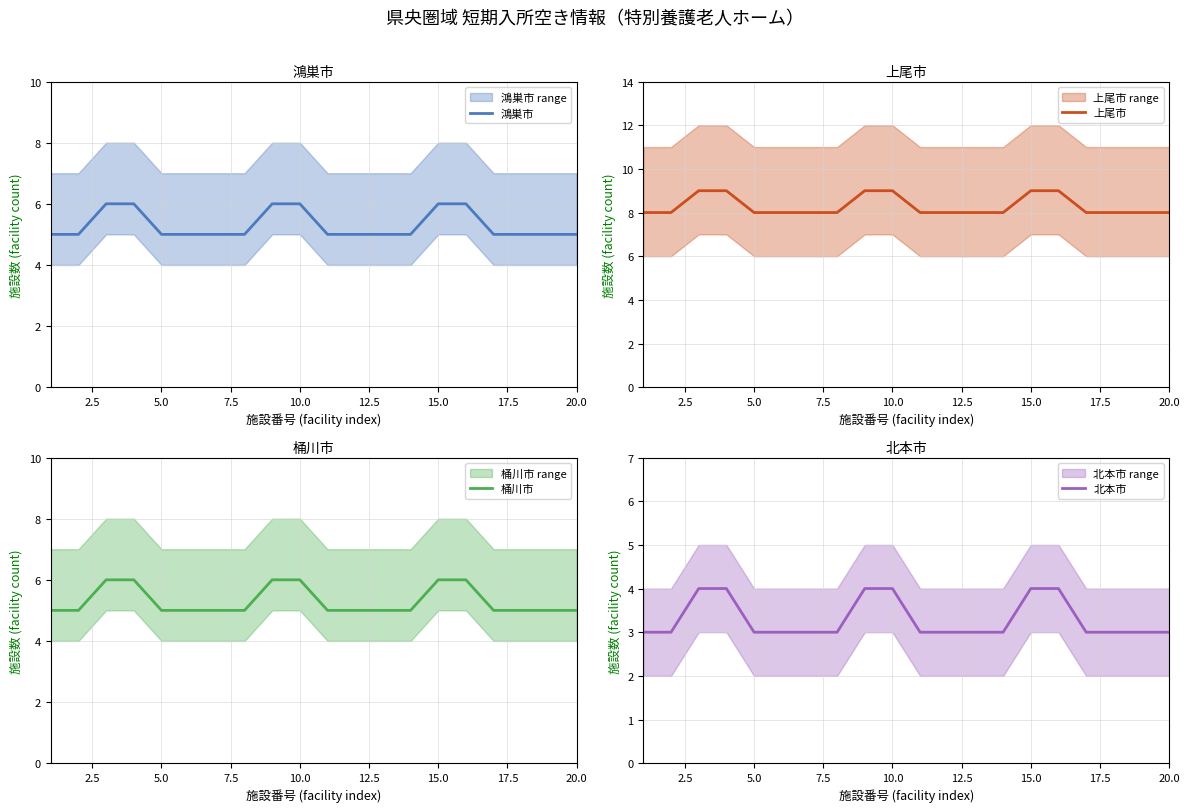

What is the difference between the second highest and second lowest values in the 上尾市 series?

1